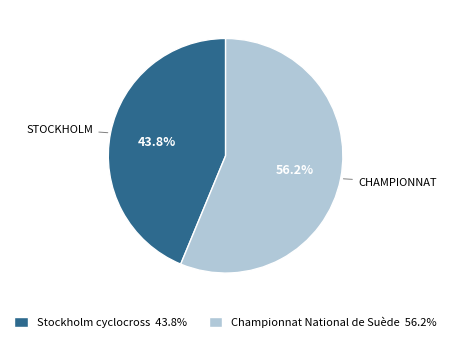

Combined, do Championnat National de Suède and Stockholm cyclocross account for over 50%?

Yes